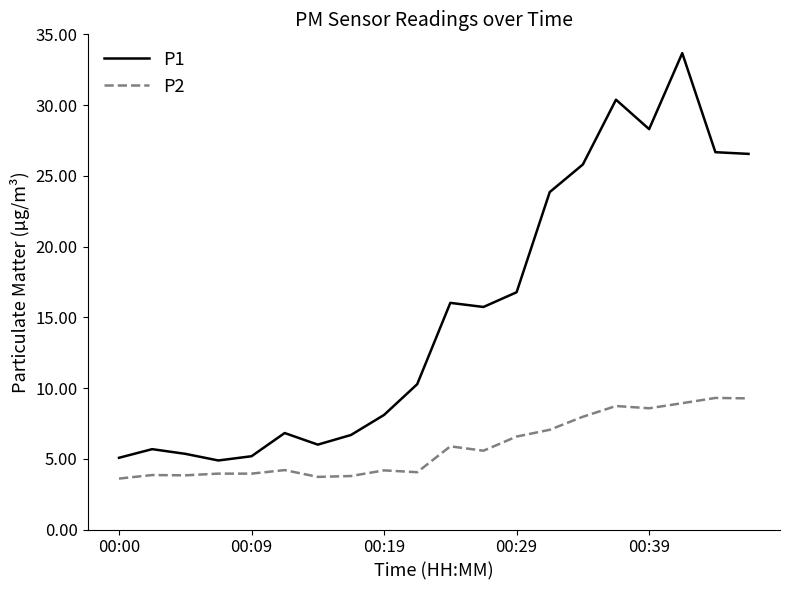

What is the greatest value displayed?

33.7